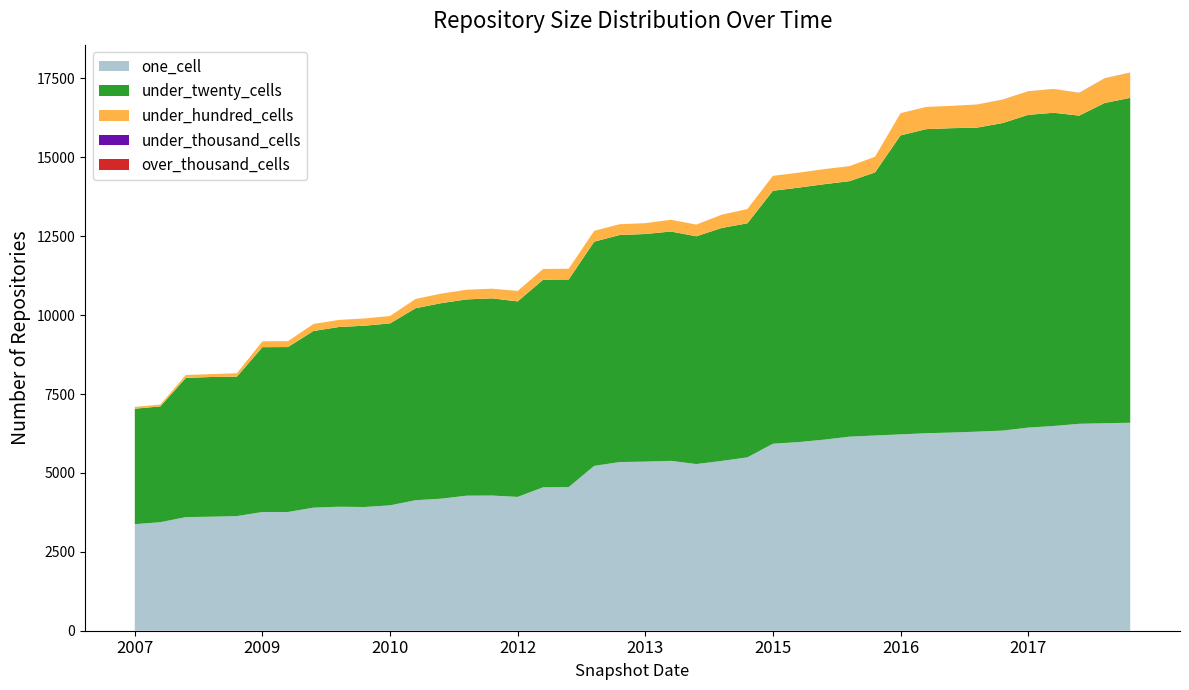

Reading left to right, what are all the values shown in this chart?

one_cell: 3377	3438	3600	3613	3632	3762	3762	3900	3929	3920	3973	4135	4184	4279	4283	4240	4545	4552	5224	5345	5358	5383	5281	5381	5493	5925	5977	6054	6149	6186	6221	6258	6279	6308	6341	6436	6487	6557	6575	6590
under_twenty_cells: 3658	3671	4411	4427	4420	5223	5227	5598	5695	5745	5765	6084	6195	6220	6249	6195	6579	6578	7105	7195	7212	7267	7217	7383	7416	8016	8062	8094	8097	8335	9474	9635	9645	9634	9746	9910	9926	9765	10147	10295
under_hundred_cells: 57	57	92	91	107	186	186	222	225	230	235	294	303	306	306	332	340	340	343	342	344	373	372	420	453	473	474	478	476	497	704	705	708	732	741	745	752	720	781	798
under_thousand_cells: 0	0	0	0	0	0	0	0	0	0	0	0	0	0	0	0	0	0	0	0	0	0	0	0	0	0	0	0	0	0	0	0	0	1	2	2	2	3	3	3
over_thousand_cells: 0	0	0	0	0	0	0	0	0	0	0	0	0	0	0	0	0	0	0	0	0	0	0	0	0	0	0	0	0	0	0	0	0	0	0	0	0	0	0	0